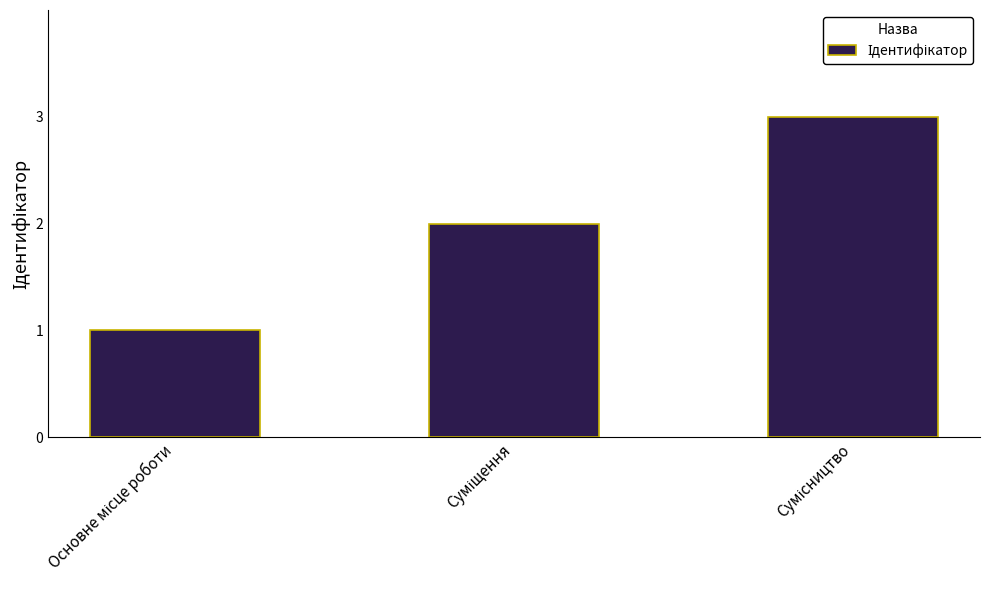

Are the bars grouped side by side (vs. stacked)?

No